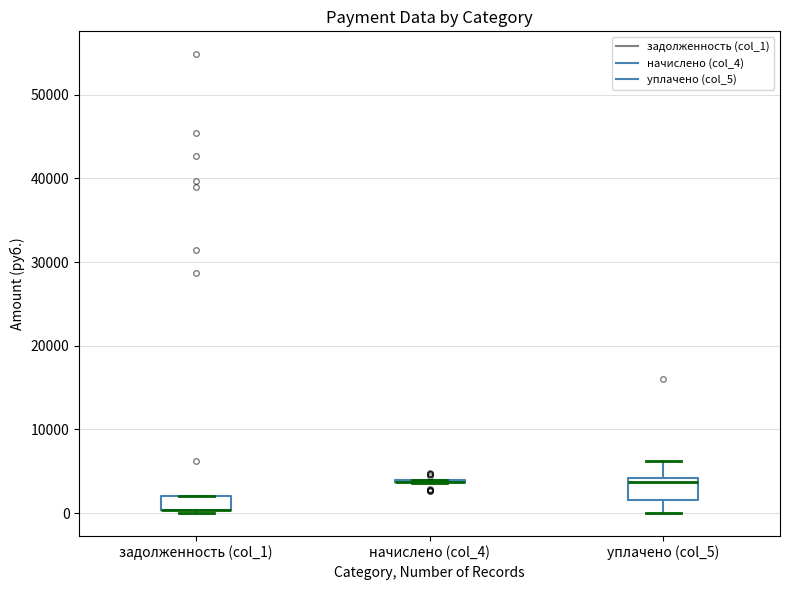

Reading left to right, read every box against the y-axis: the position of its median line, the range the box covers, and the ends of its whiskers. The values are not printed on the chart, so give them approximately, as read against the axis.

задолженность (col_1): median 0 (drawn on the box's lower edge), box 0 to 2000, whiskers 0 (just below the box's lower edge) to 2000
начислено (col_4): box collapsed to a line at 4000, whiskers 4000 to 4000
уплачено (col_5): median 4000 (just below the box's upper edge), box 2000 to 4000, whiskers 0 to 6000